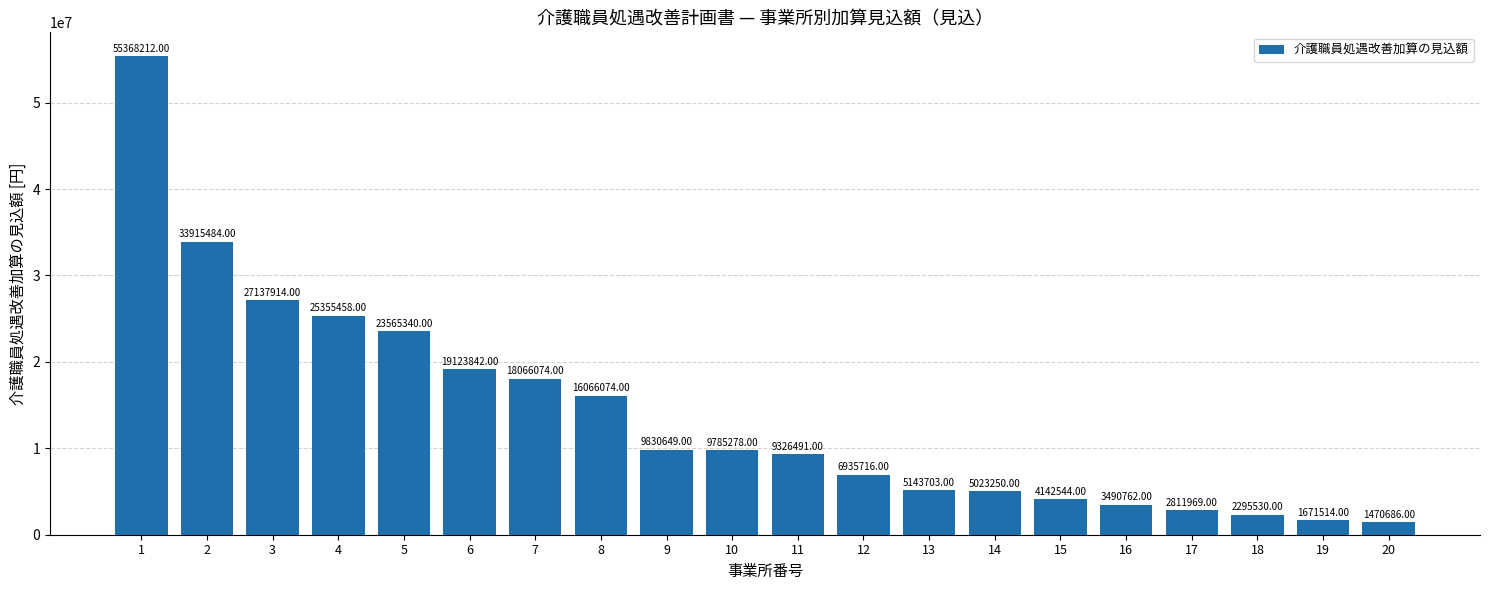

What is the sum of all values?

280526490